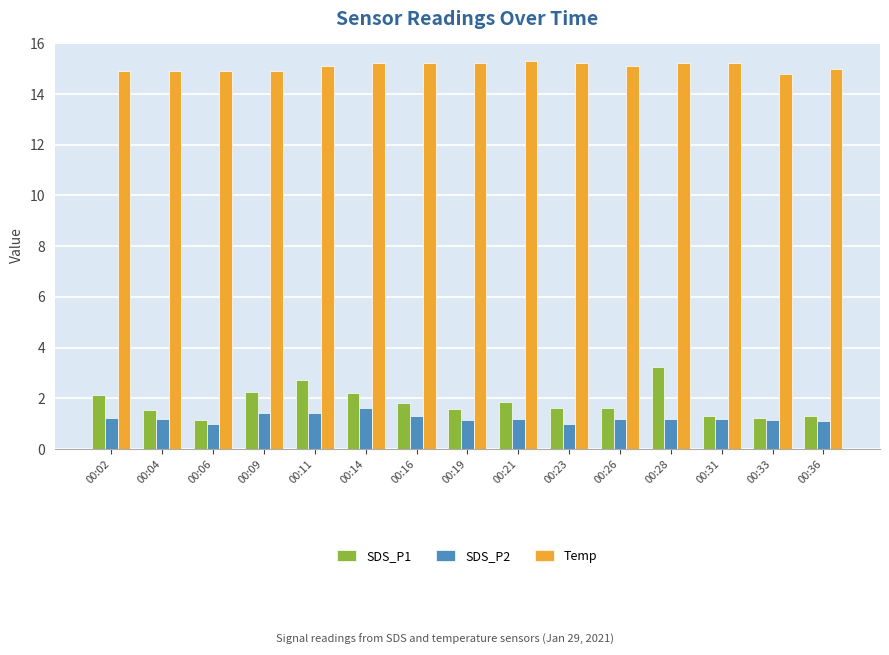

What is the spread (max minus min) of values at 00:36?

13.9